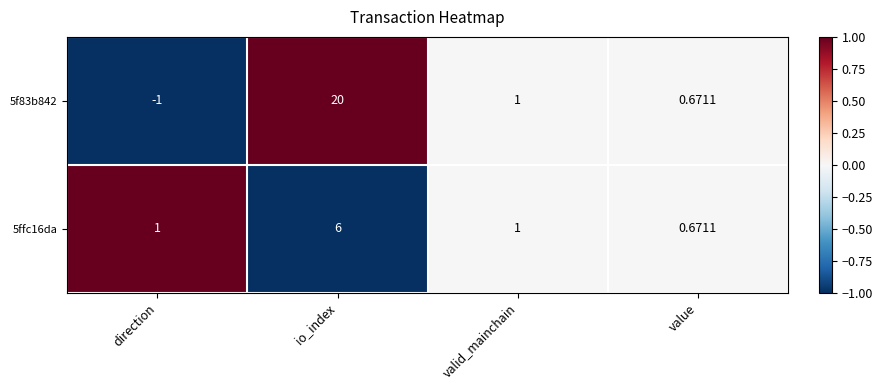

At which label does 5f83b842 first exceed 1?

io_index